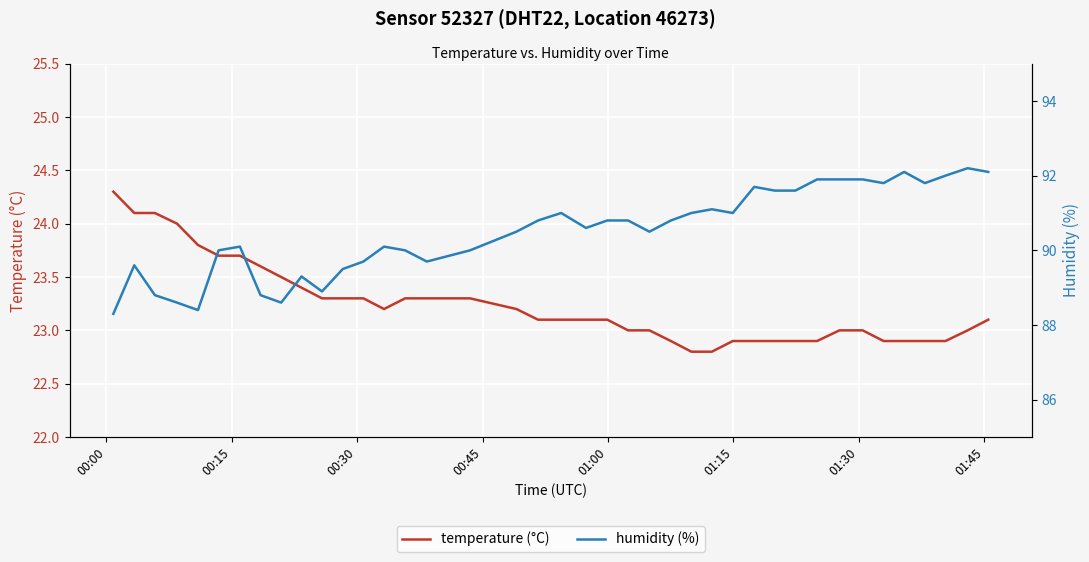

What is the lowest value of the temperature (°C) series?

22.8